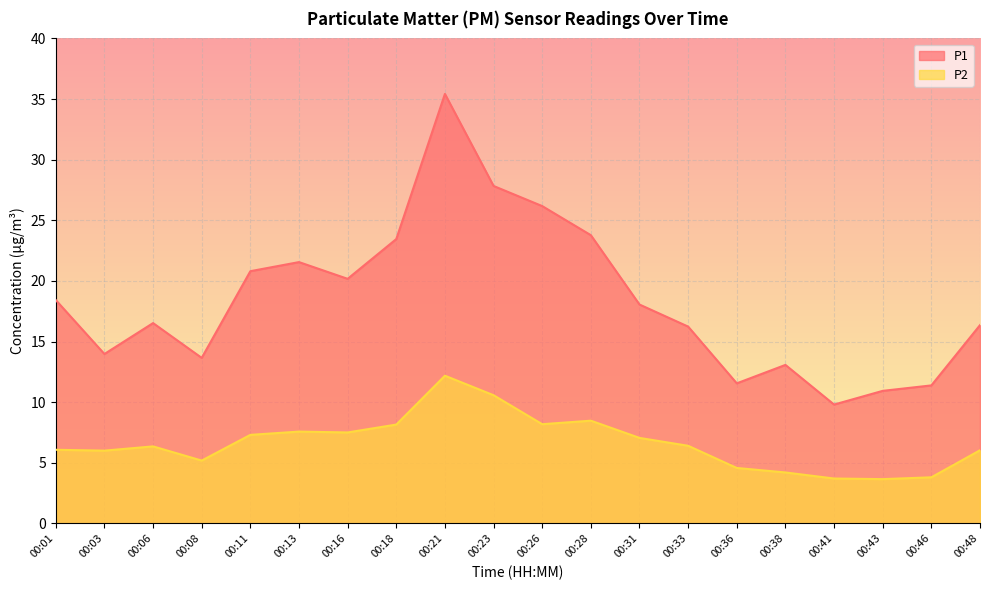

True or false: P1 has more than 1 interior local peaks.

True